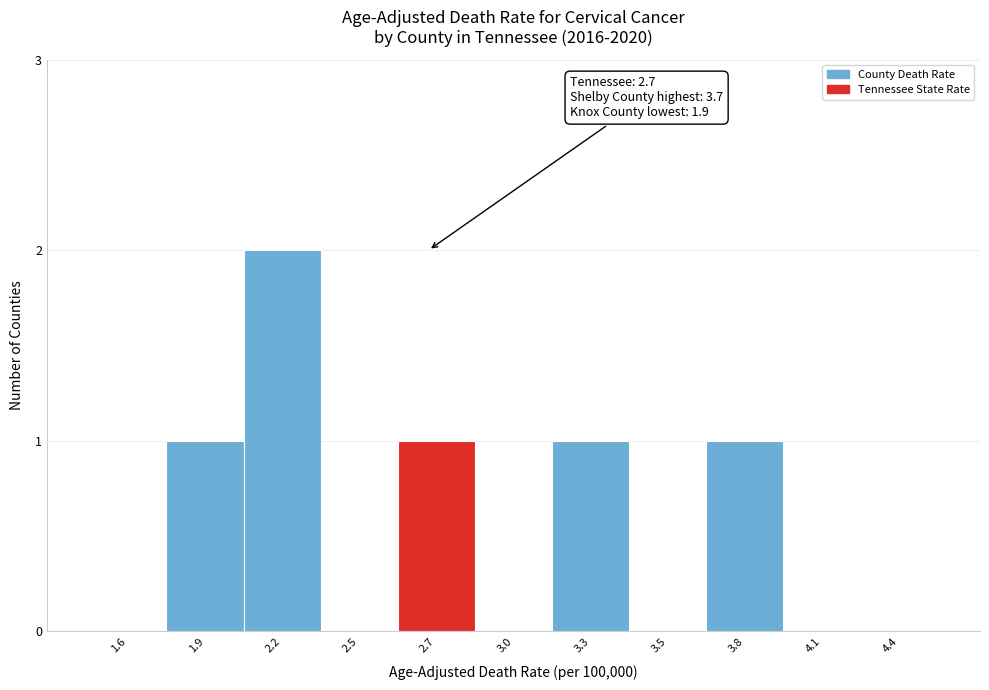

Reading left to right, transcribe all the data shown in this chart.

1.6=0	1.9=1	2.2=2	2.5=0	2.7=1	3.0=0	3.3=1	3.5=0	3.8=1	4.1=0	4.4=0